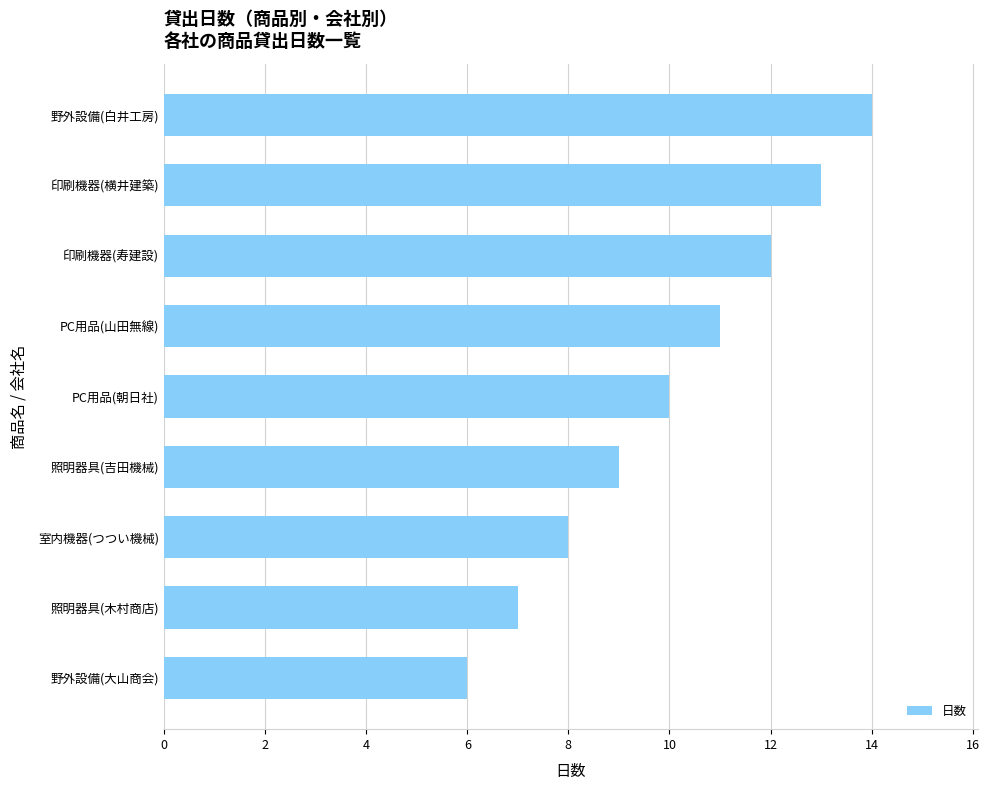

Which label corresponds to the smallest value in the chart?

野外設備(大山商会)